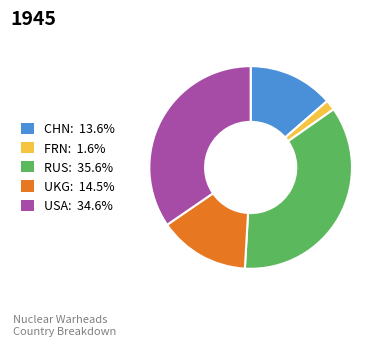

Does FRN represent more than half of the total?

No